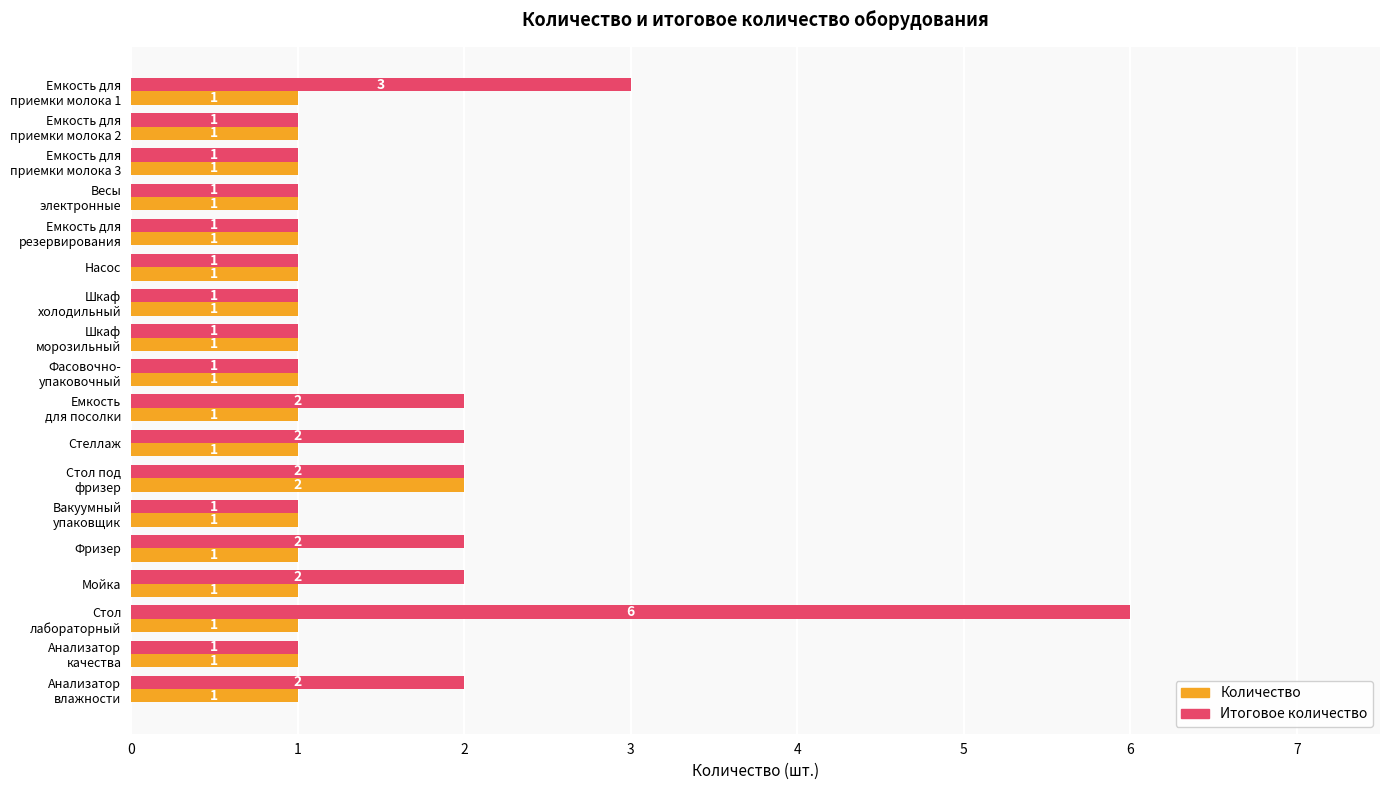

What is the average value of the Итоговое количество series?

2